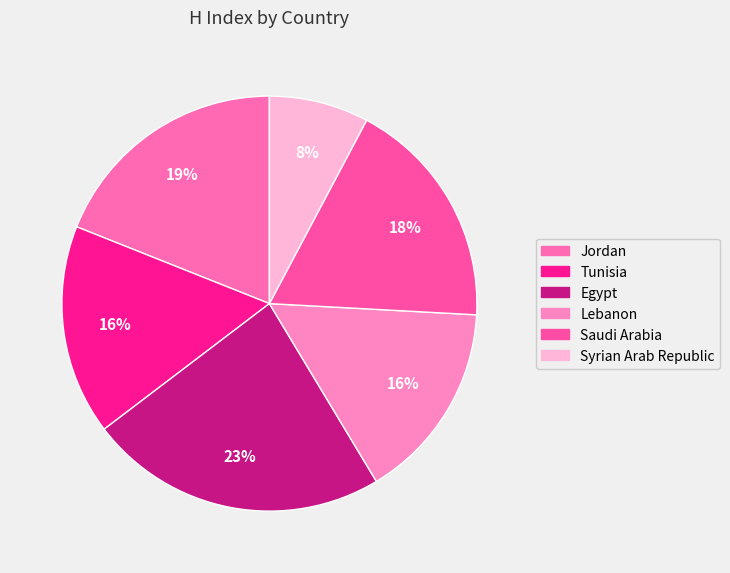

Do Tunisia and Syrian Arab Republic together represent more than half of the pie?

No